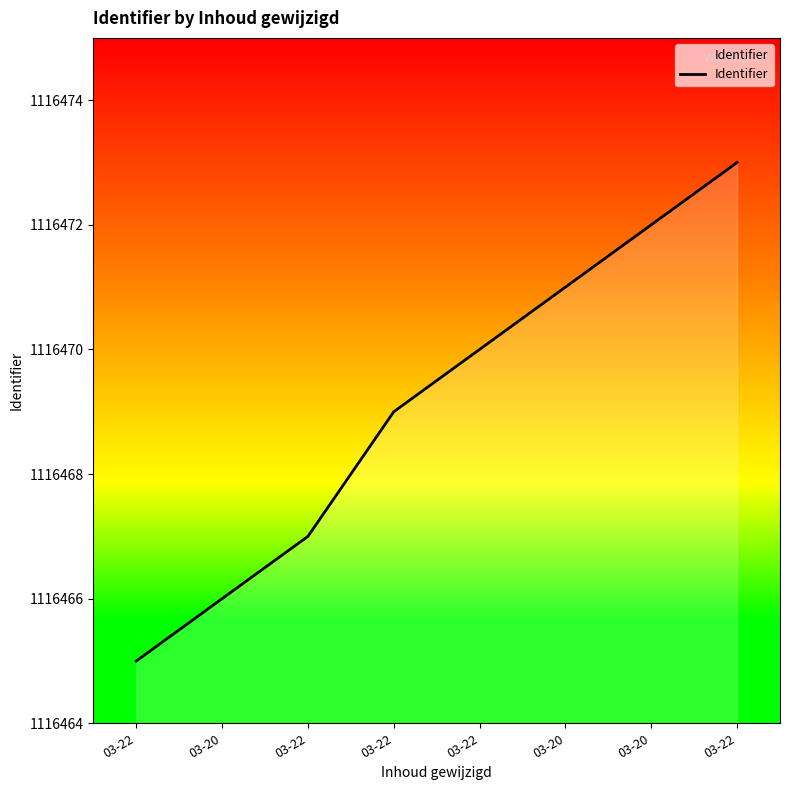

Does the chart display data point markers on the line(s)?

No